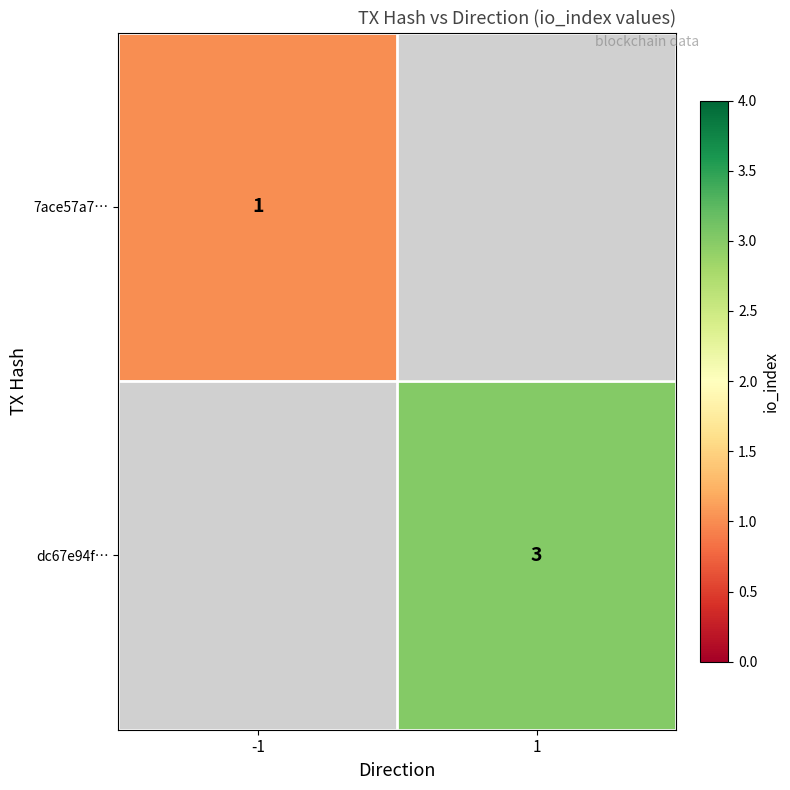

True or false: 7ace57a7… has a value of 1 at -1.

True